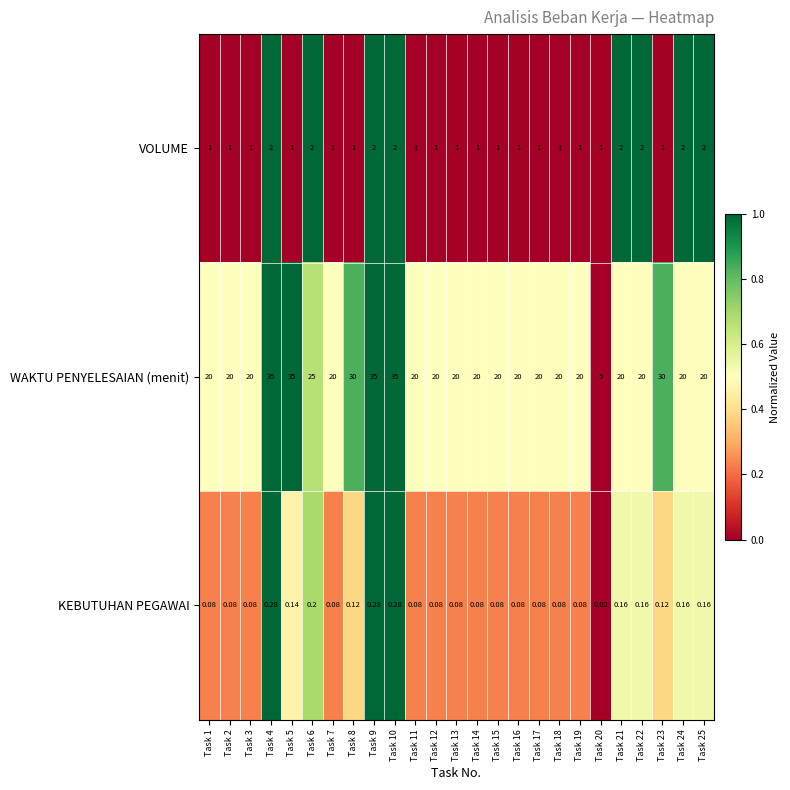

Which series has the largest total across all categories?

WAKTU PENYELESAIAN (menit)